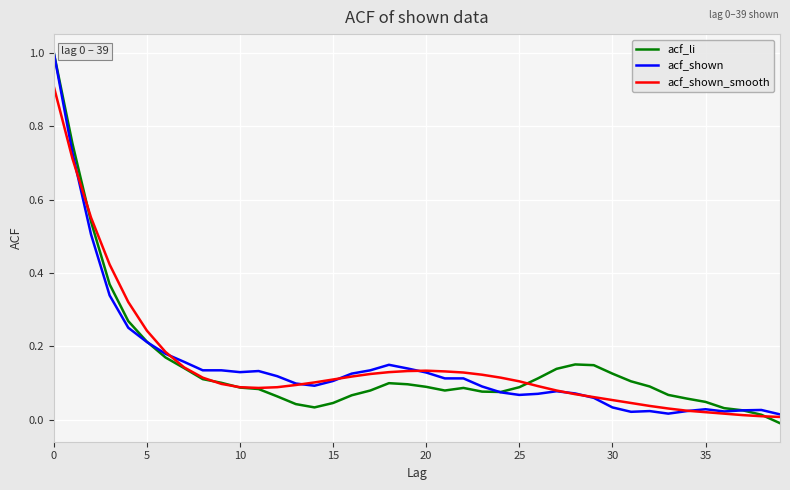

What is the difference between the maximum and minimum values in the acf_li series?

1.0